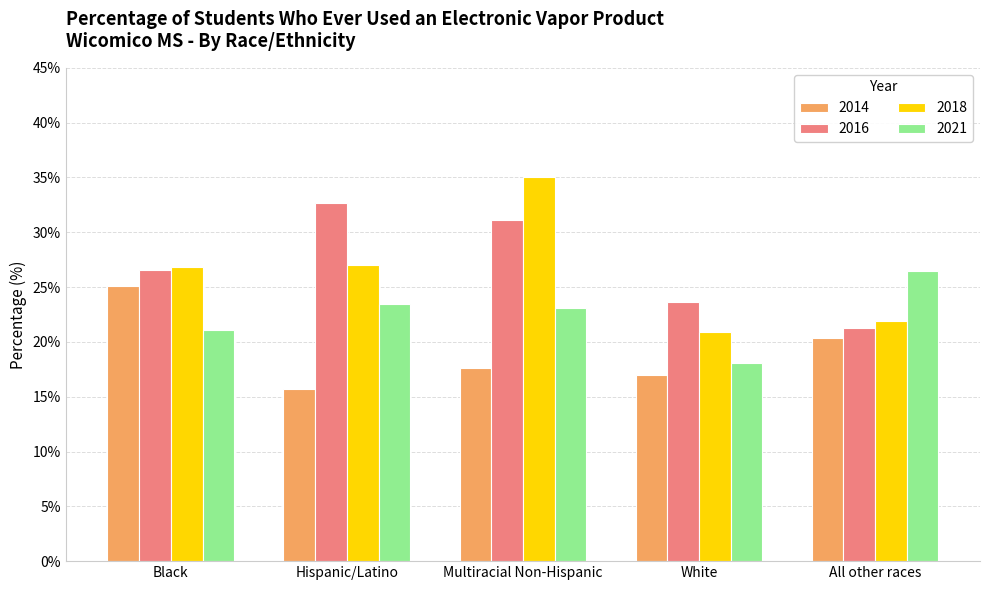

Which series has the largest range (max minus min)?

2018